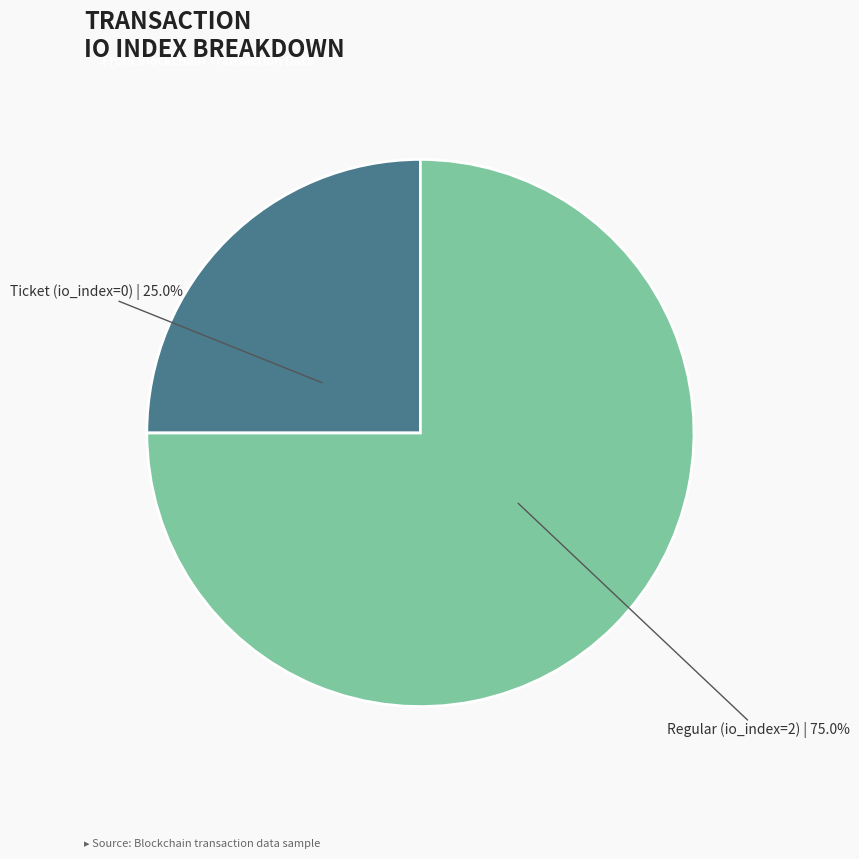

Is it true that Regular (io_index=2) is 94% of the pie?

False